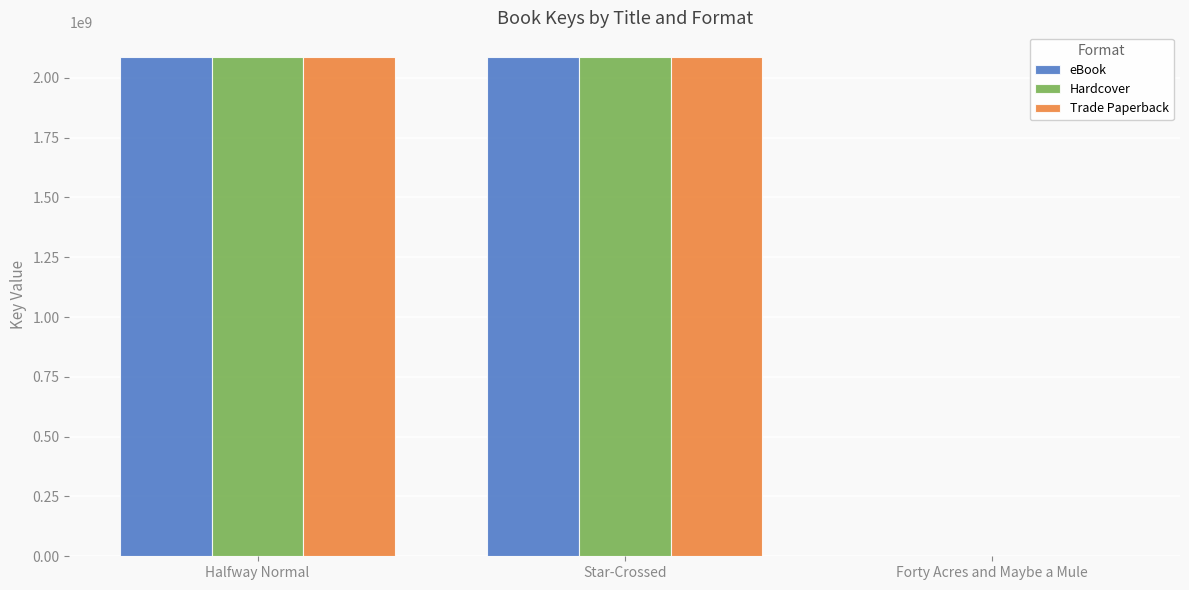

True or false: Hardcover has a value of 2085914975 at Halfway Normal.

True